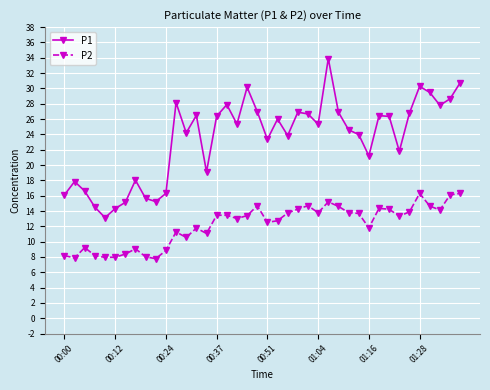

Rank the series by their maximum value, from highest to lowest.

P1, P2